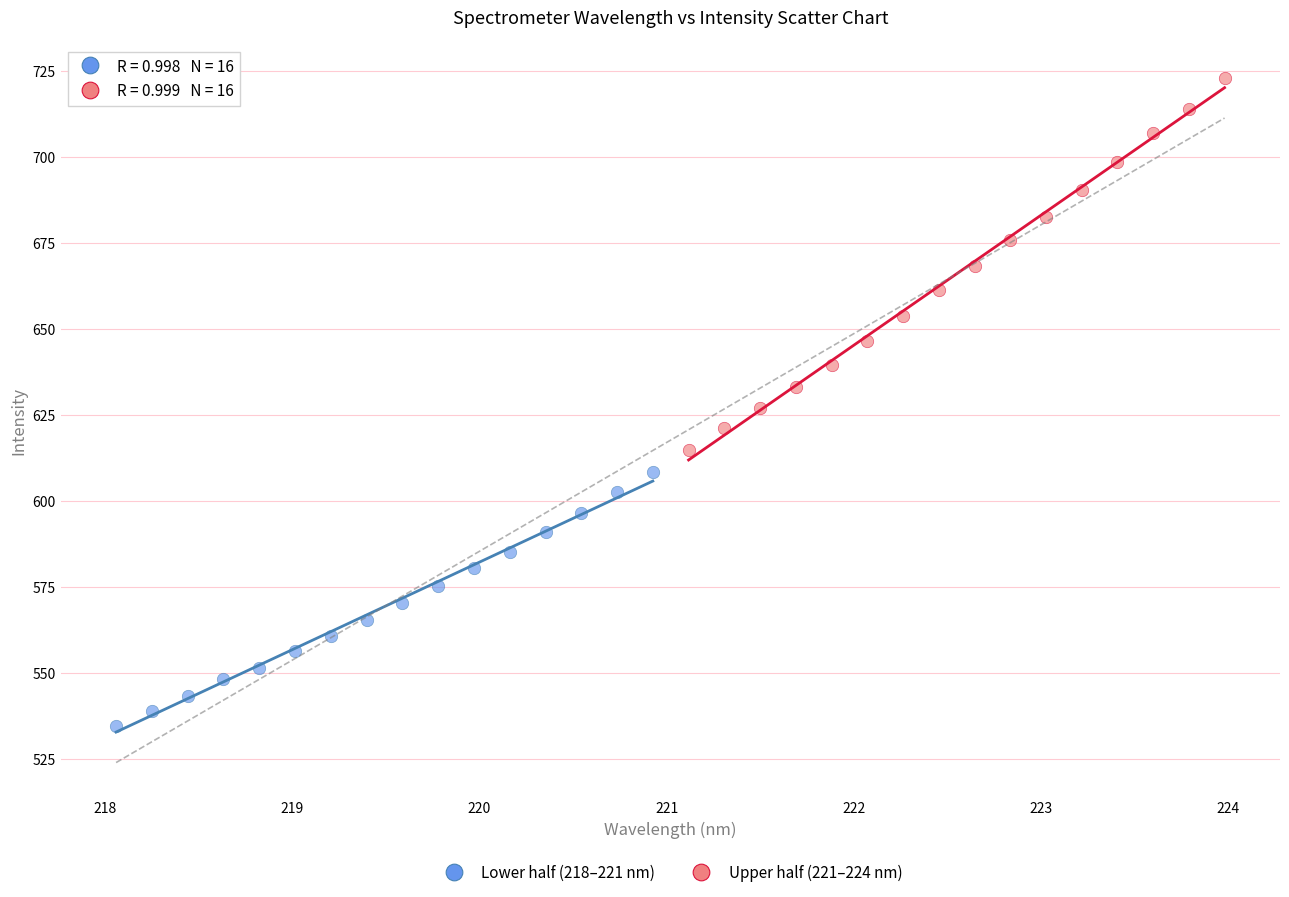

Which series reaches the maximum Y coordinate?

Upper half (221–224 nm)